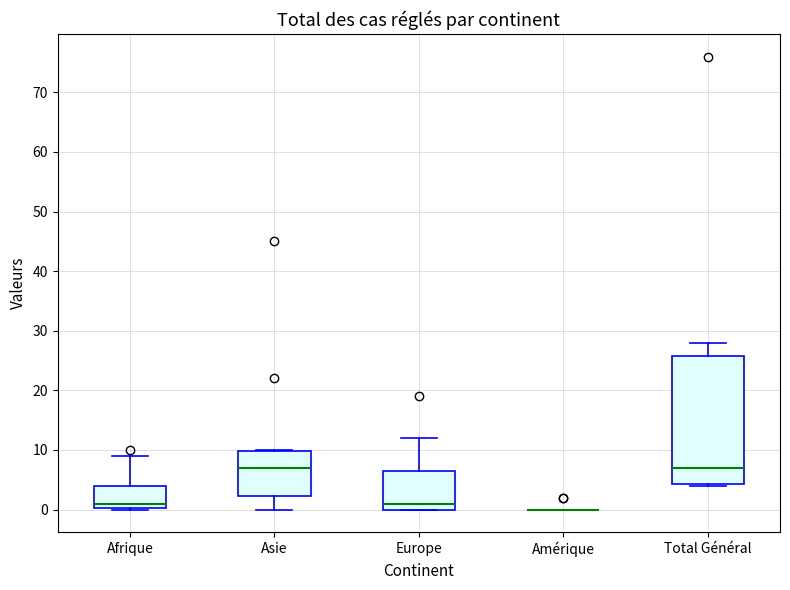

Where is the lower edge of the box for Asie on the y-axis? The values are not printed on the chart, so give them approximately, as read against the axis.

2